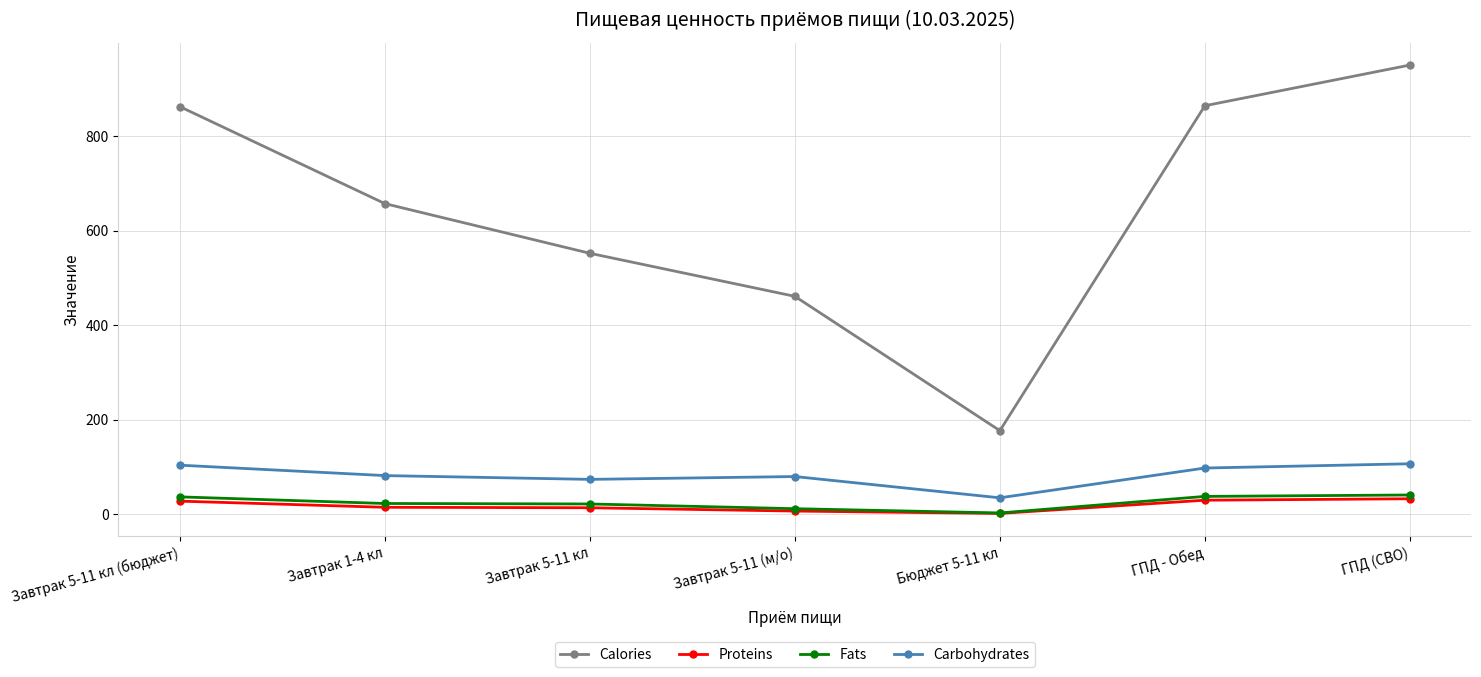

What is the label of the 1st point from the left?

Завтрак 5-11 кл (бюджет)